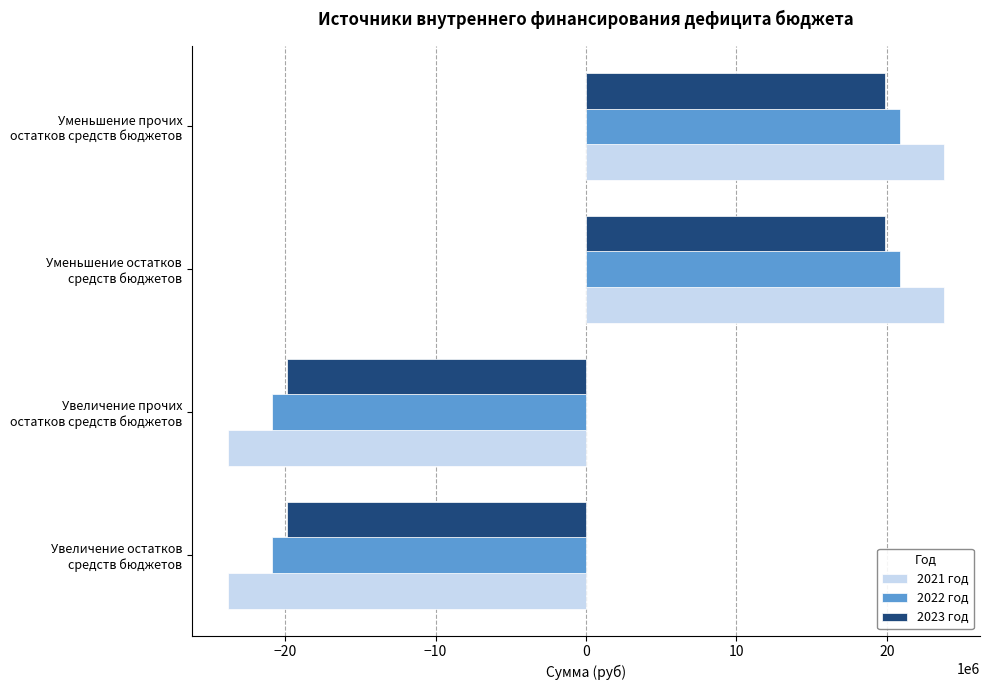

What is the greatest value displayed?

23816900.8